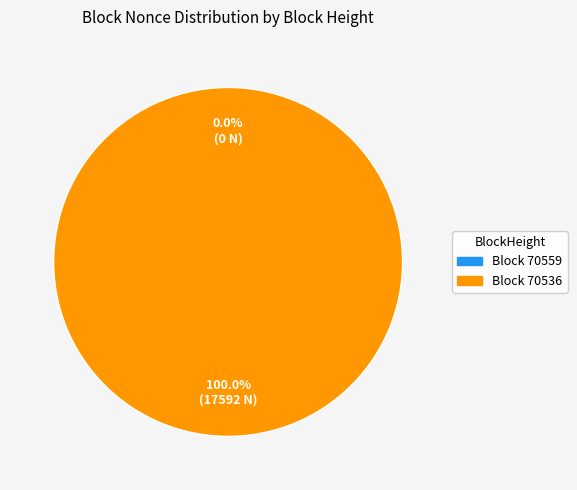

The 70559 slice represents 0% of the pie. True or false?

True